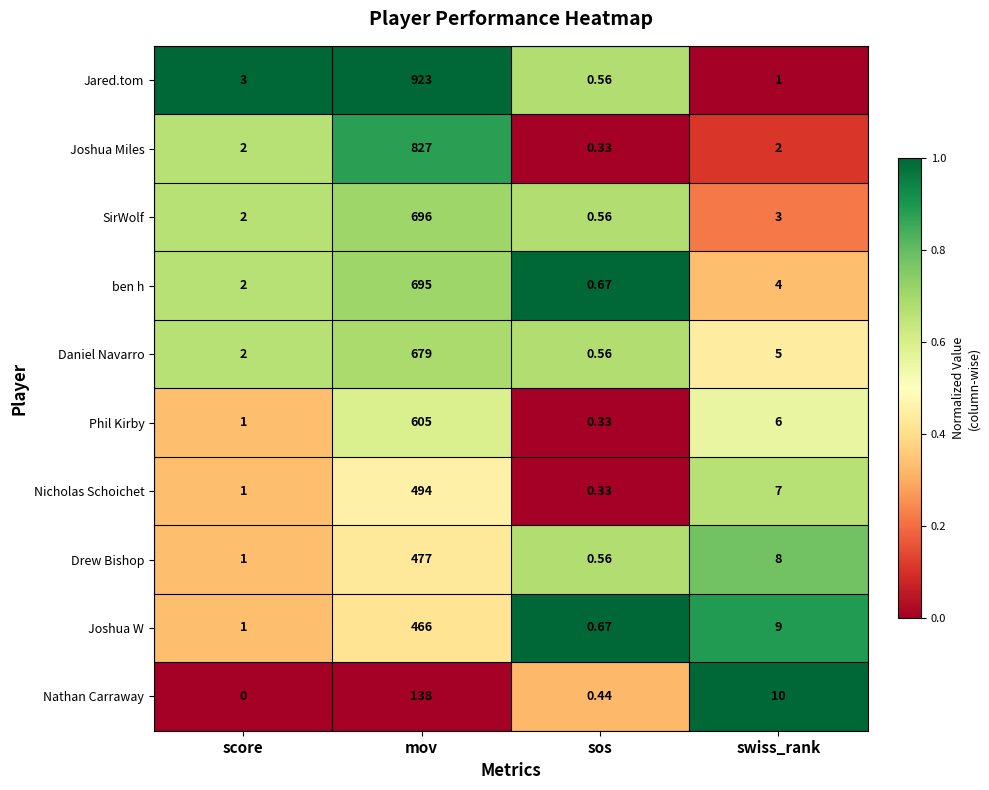

Which category has the lowest value across all series?

score